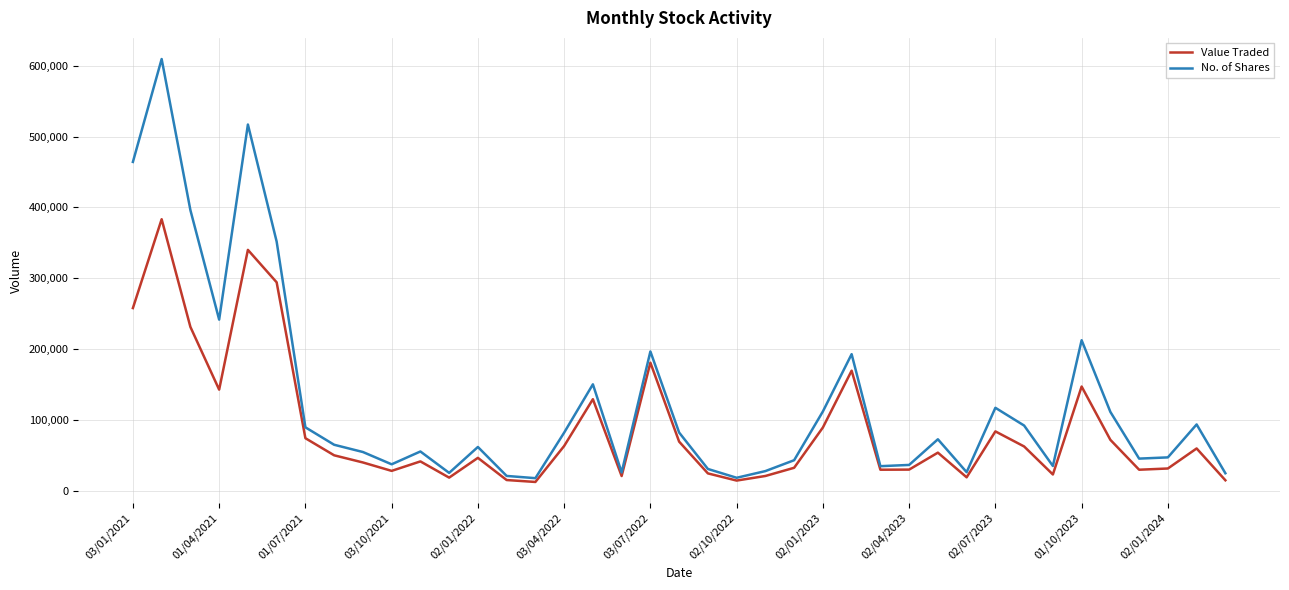

Which series has the largest total across all categories?

No. of Shares